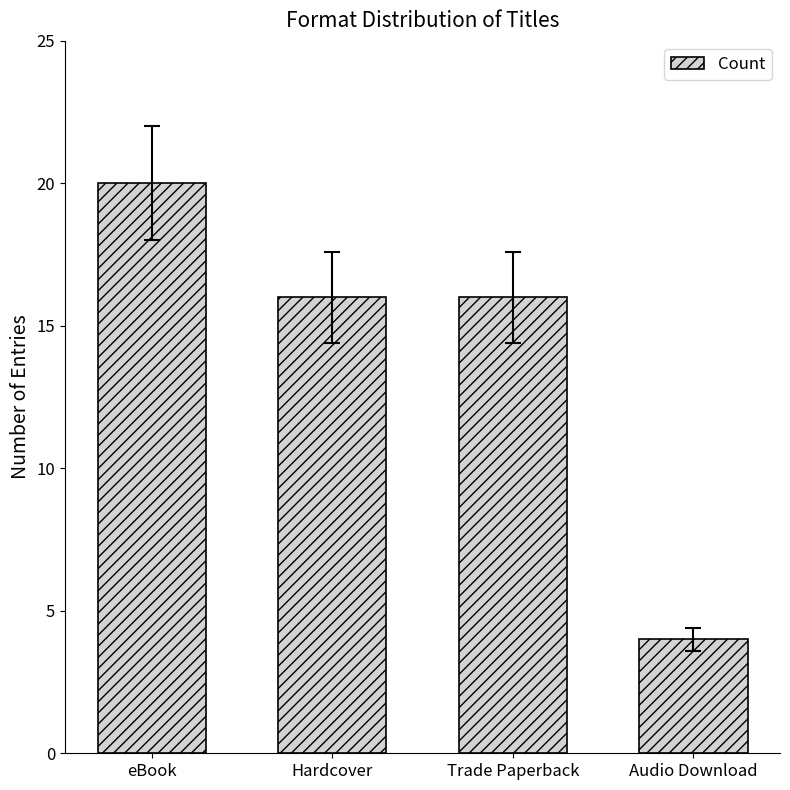

Are the bars grouped side by side (vs. stacked)?

No